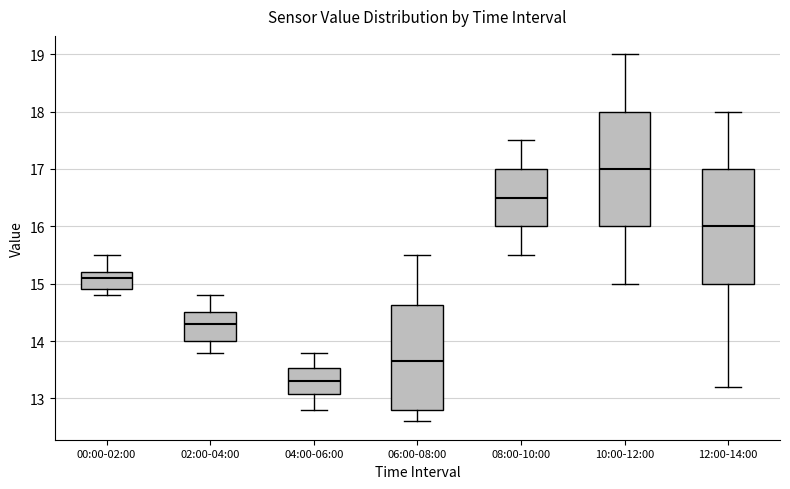

Where is the upper edge of the box for 06:00-08:00 on the y-axis? The values are not printed on the chart, so give them approximately, as read against the axis.

14.6